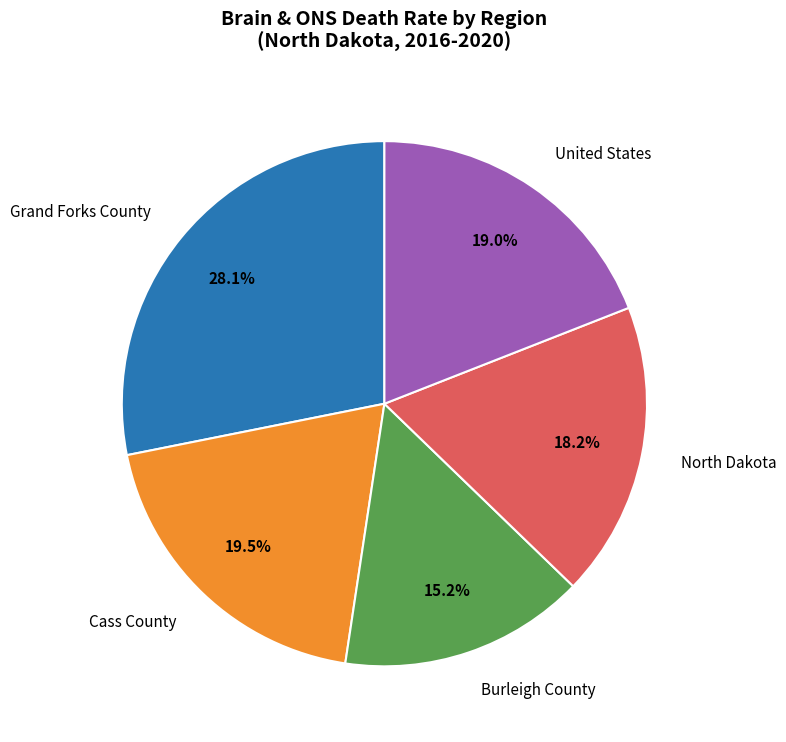

Between United States and North Dakota, which is larger?

United States